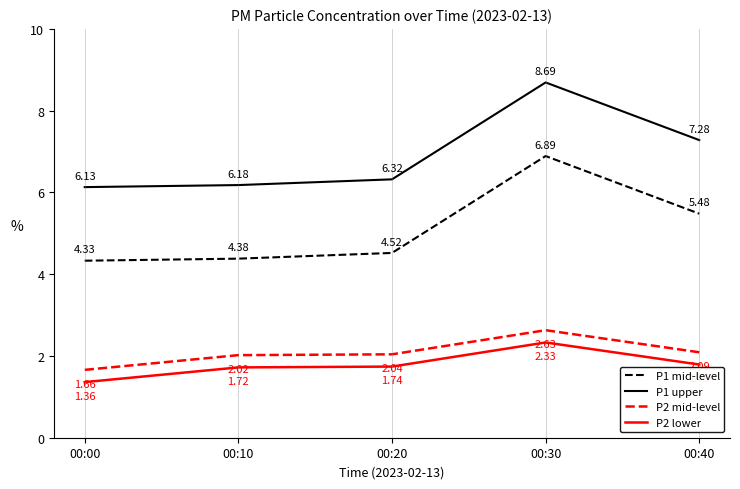

What is the total value across all series at 00:30?

20.5